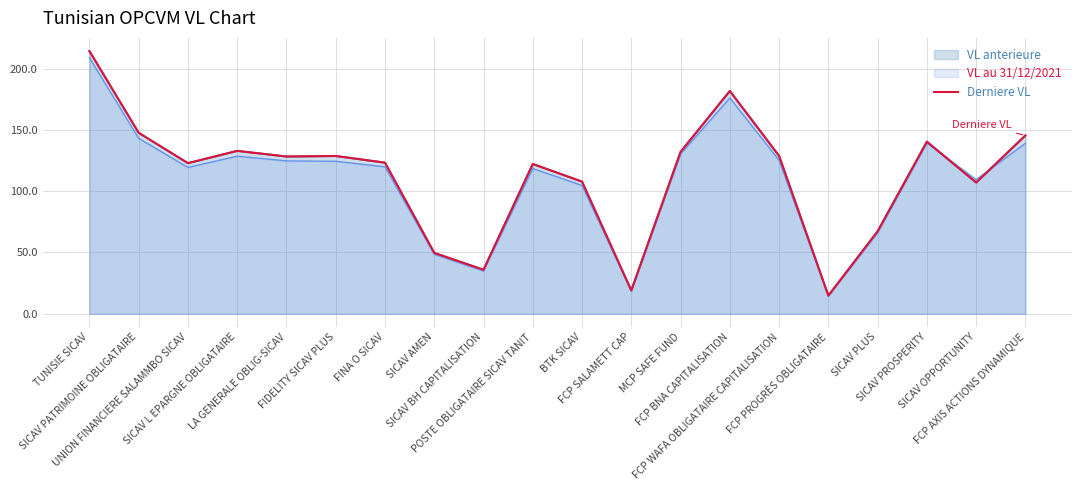

What is the label of the 9th point from the left?

SICAV BH CAPITALISATION